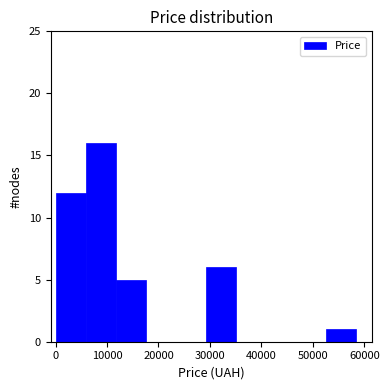

How tall is the bar that spans 12000 to 18000 on the x-axis? Neither the bar edges nor the heights are printed on the chart, so give them approximately, as read against the axes.

5